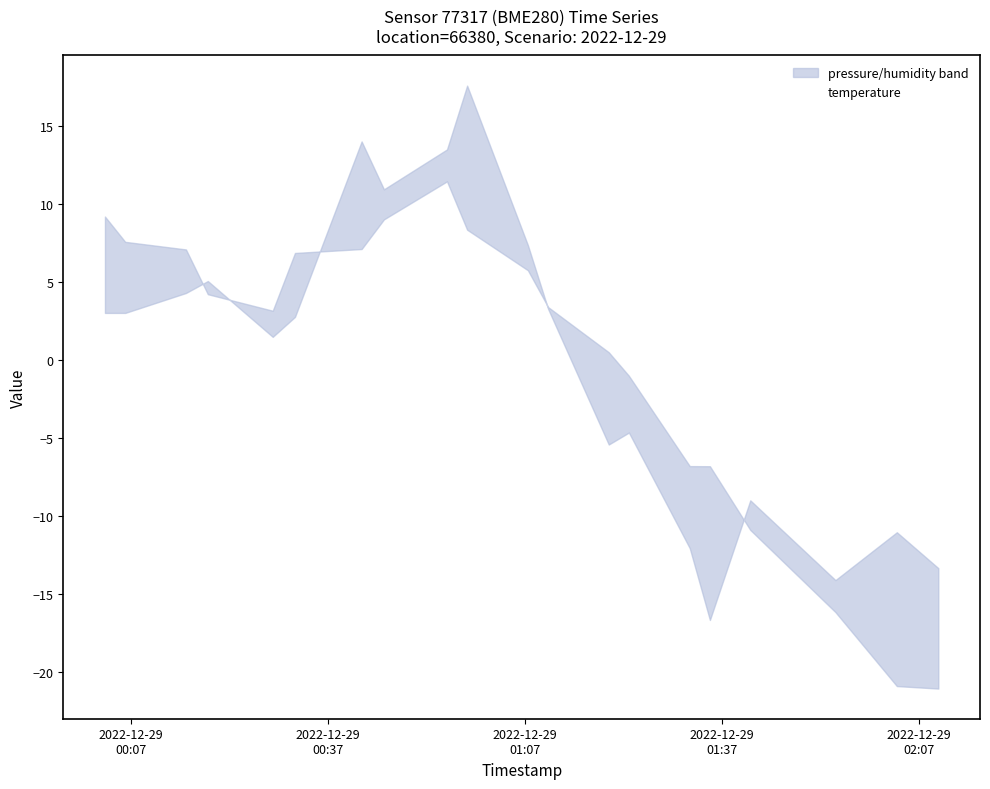

What is the highest value of the temperature series?

5.8